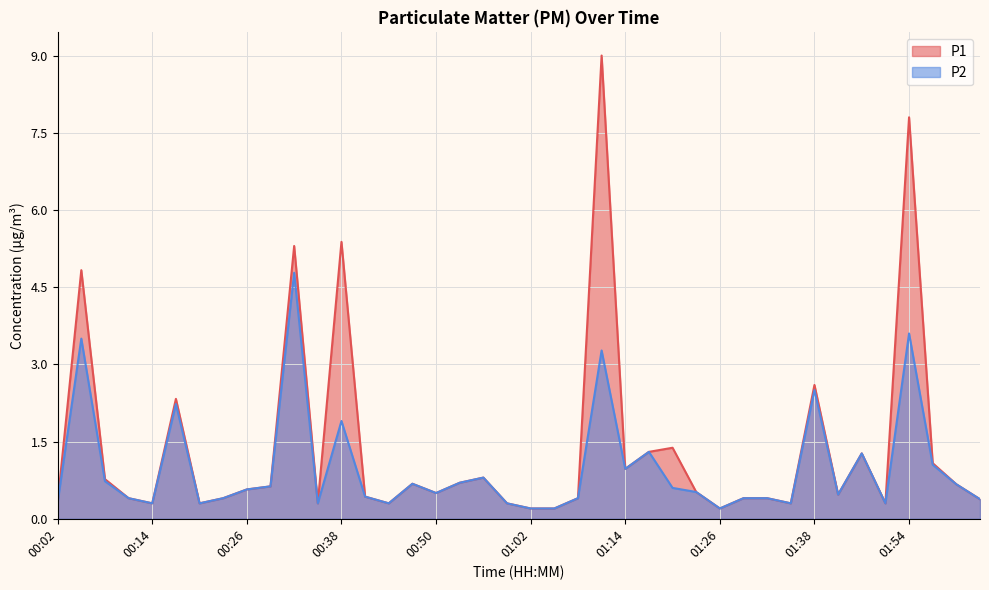

True or false: P2 has a value of 1.3 at 01:48.

True